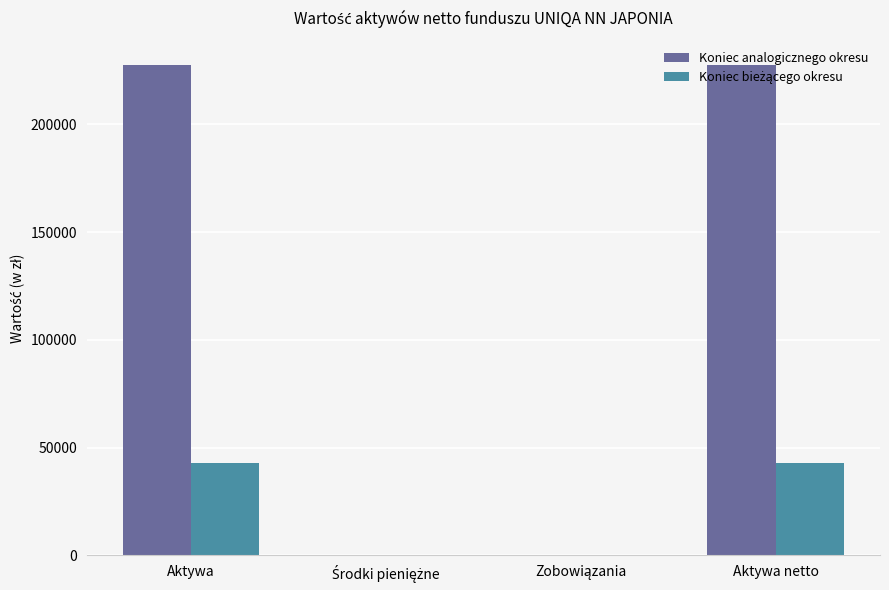

Count the number of data series in this chart.

2